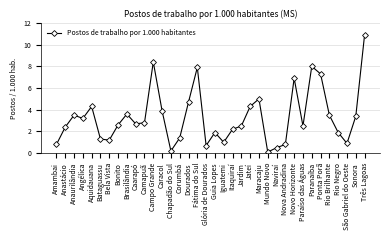

What position from the left is Glória de Dourados?

18